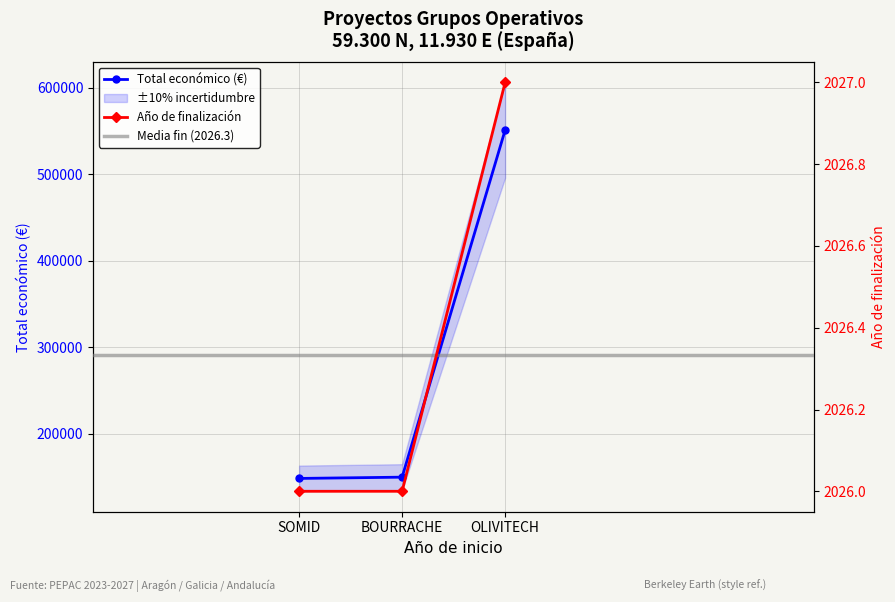

Reading left to right, what are all the values shown in this chart?

Total económico: 2023=148534	2023=150000	2023=551196
Año de finalización: 2023=2026	2023=2026	2023=2027